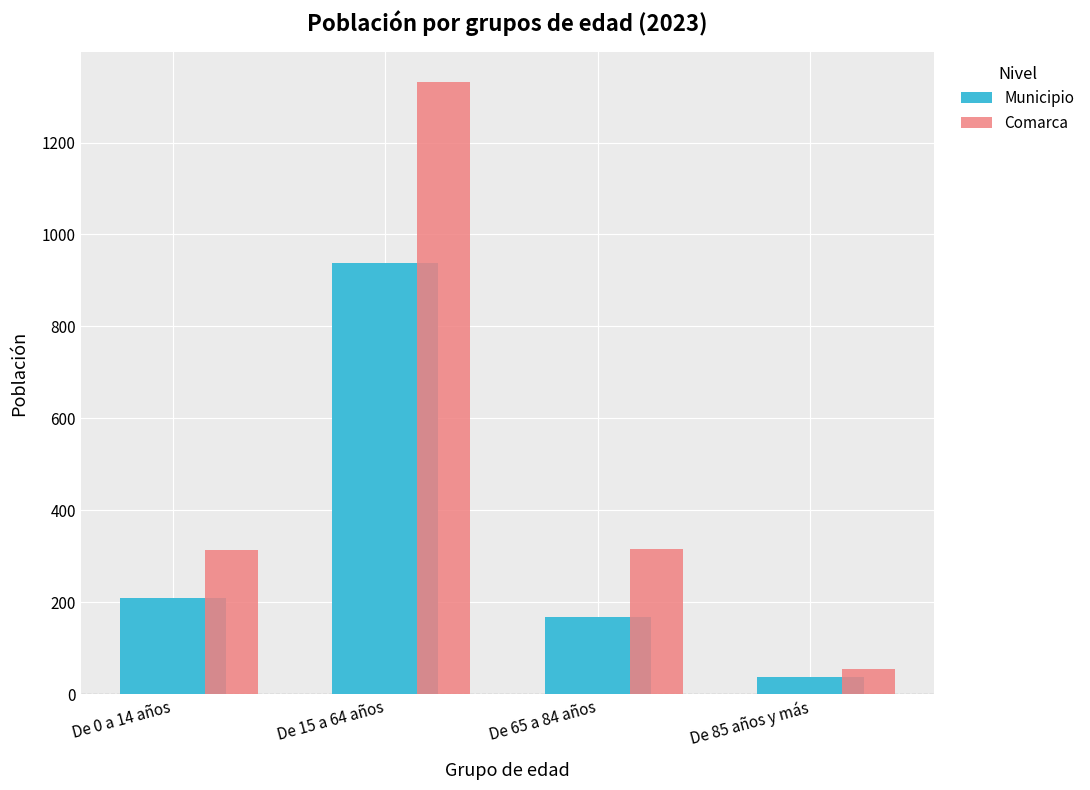

List the series in order of their peak value, highest first.

Comarca, Municipio